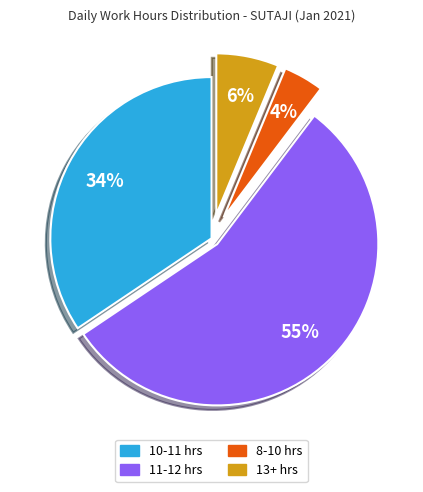

To the nearest percent, what is the average slice percentage?

25%